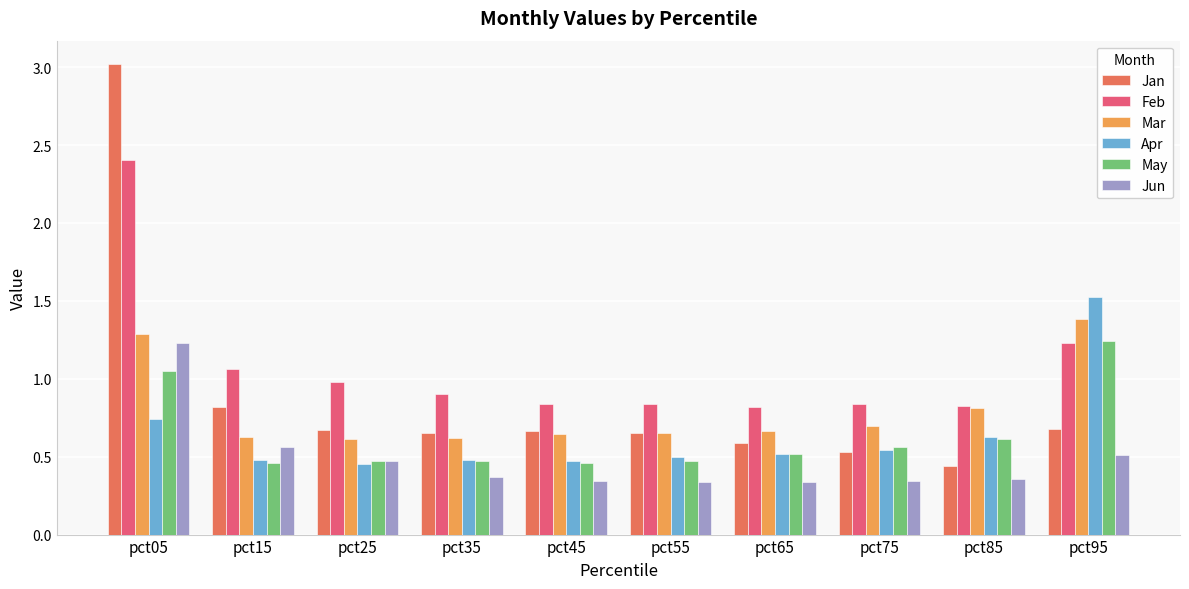

What is the sum of all Jan values?

8.7